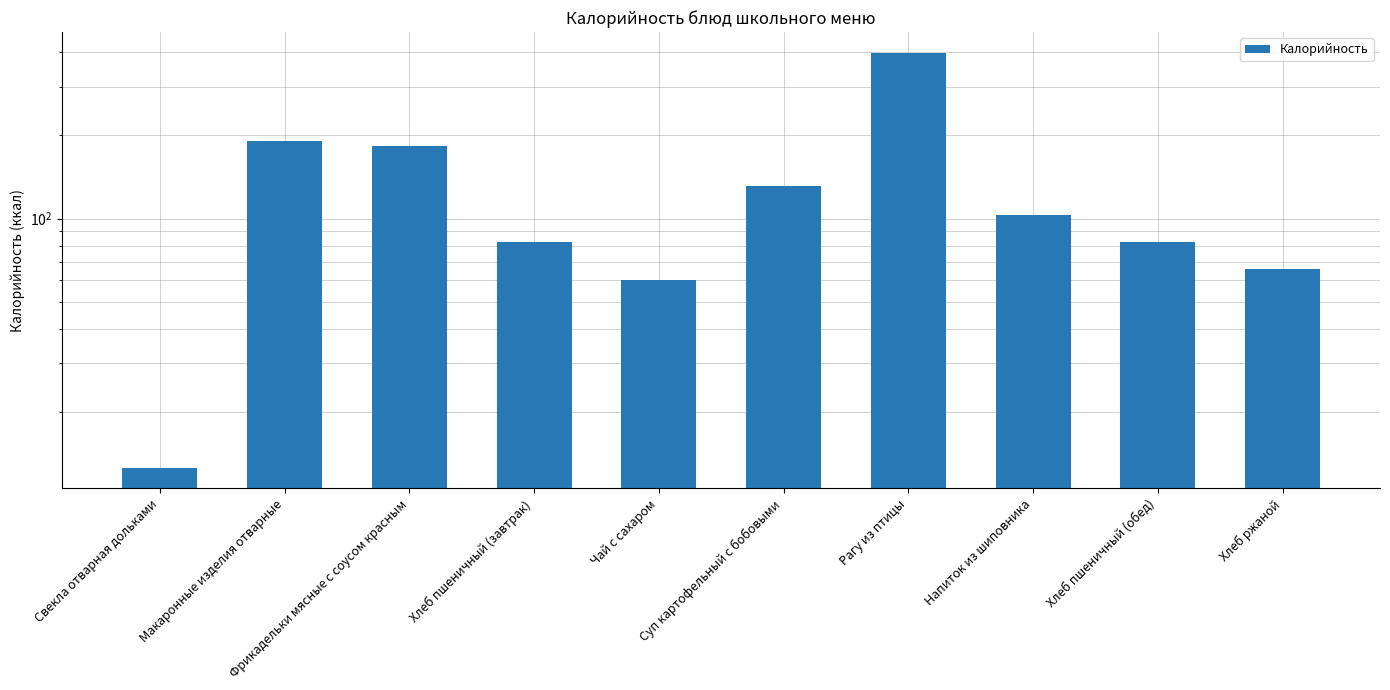

True or false: the data shows 131.2 at Суп картофельный с бобовыми.

True